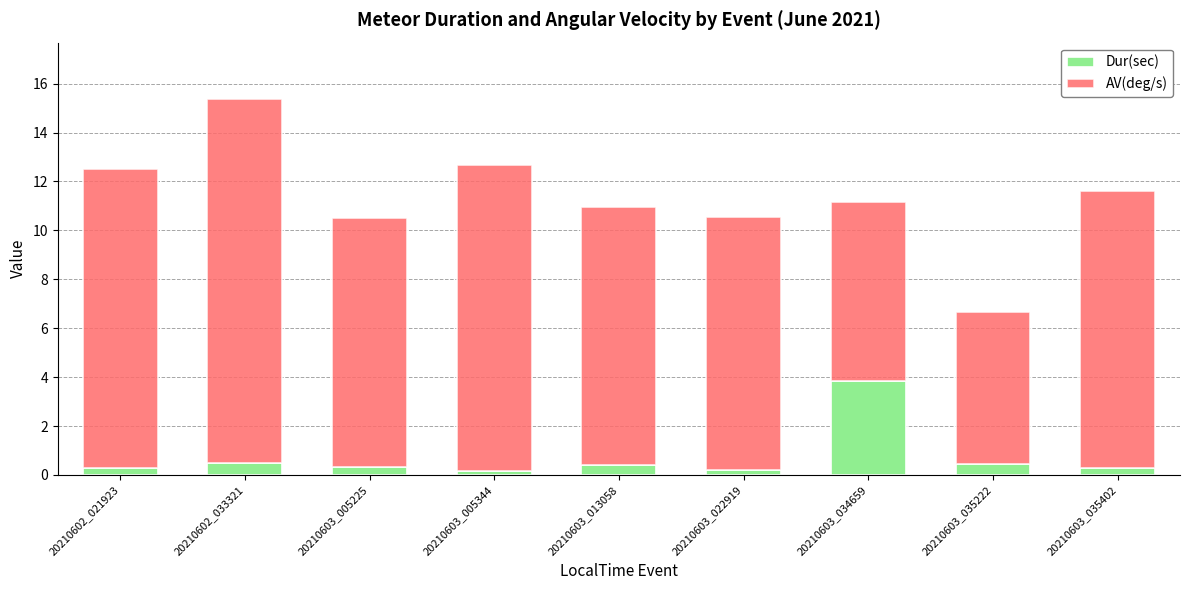

Which category has the highest value in the Dur(sec) series?

20210603_034659